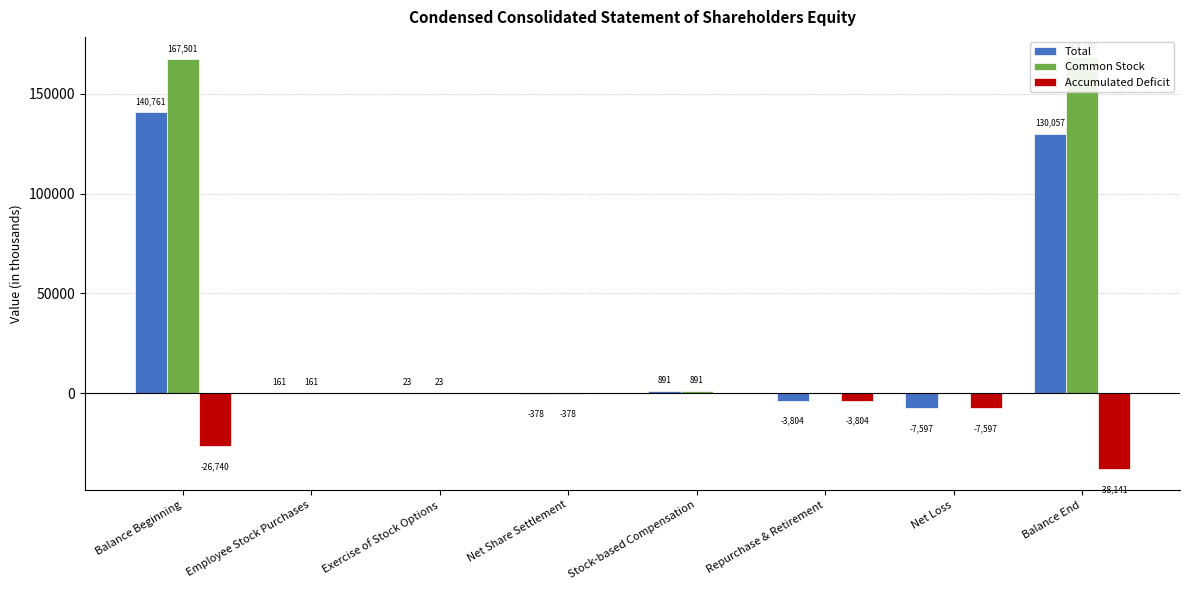

Read the Total value at Stock-based Compensation, to the nearest 100.

900